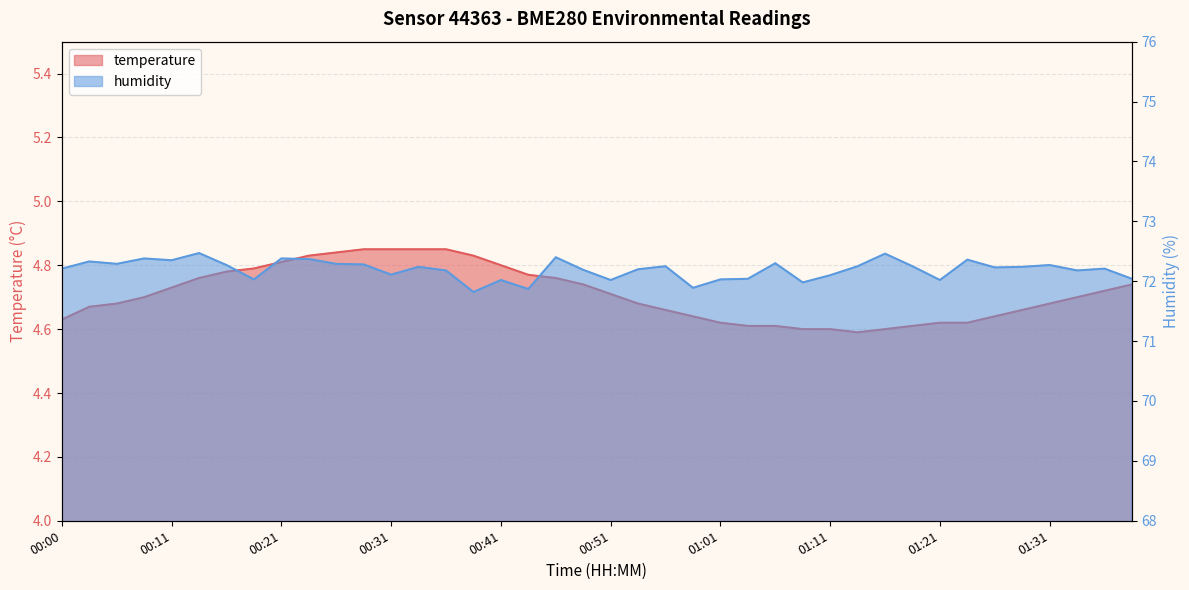

The temperature series shows 2.5 at 00:16. True or false?

False